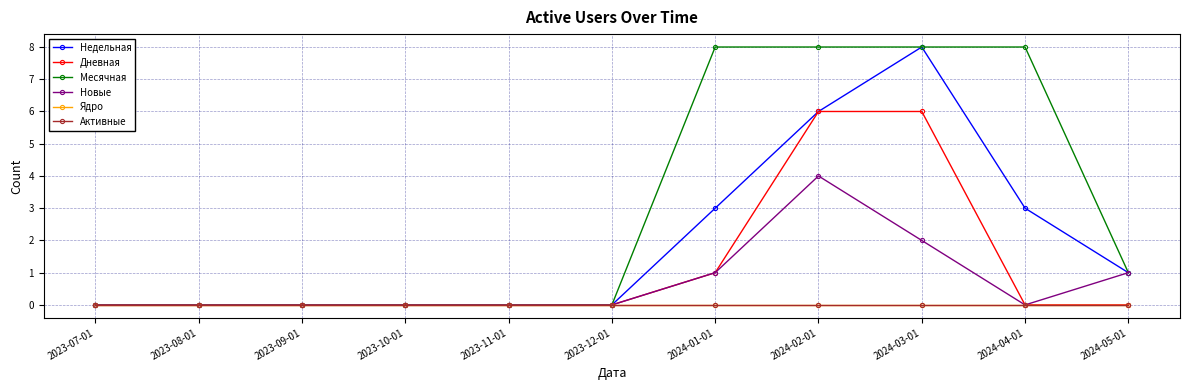

How many lines are shown in the chart?

6